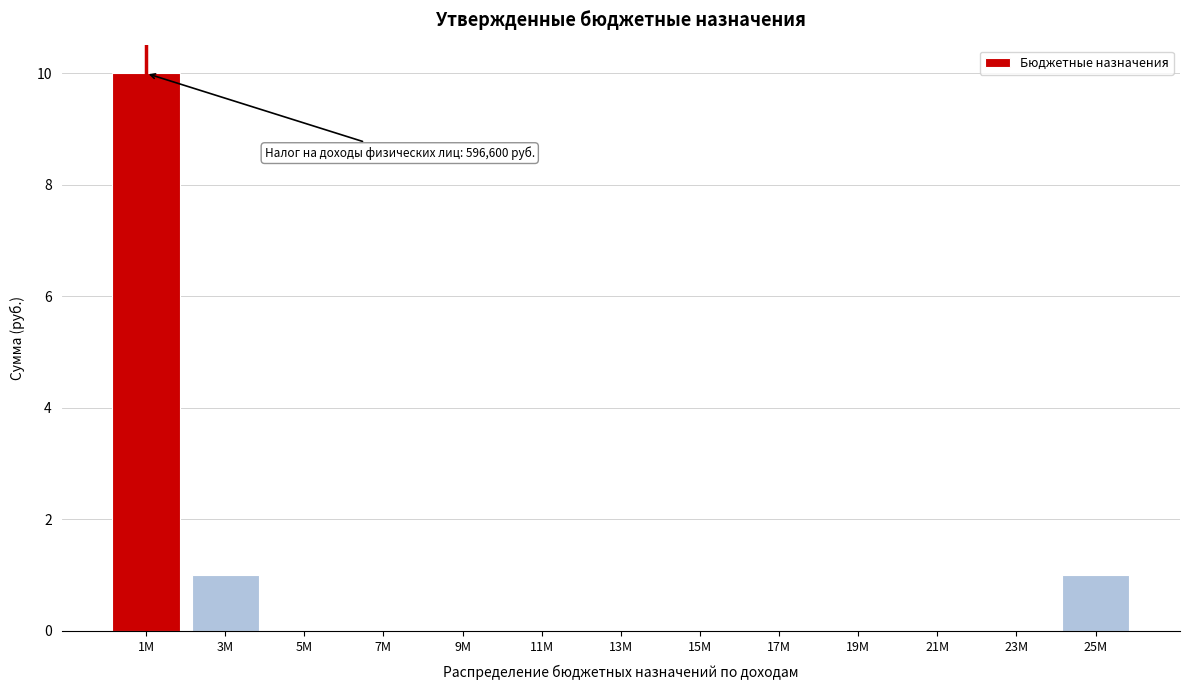

Reading left to right, list all the values displayed in this chart.

1M=10	3M=1	5M=0	7M=0	9M=0	11M=0	13M=0	15M=0	17M=0	19M=0	21M=0	23M=0	25M=1